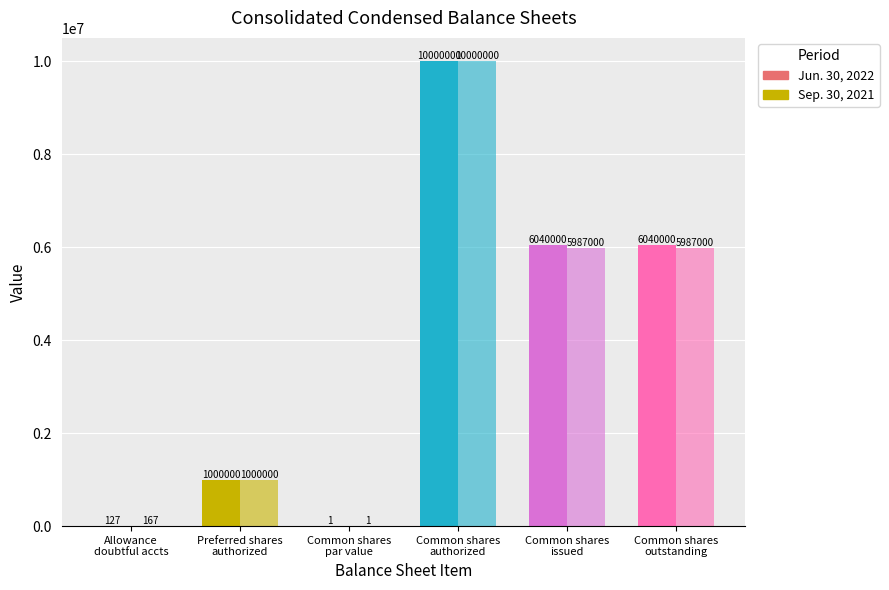

What value does the Sep. 30, 2021 series have at Common shares
authorized?

10000000